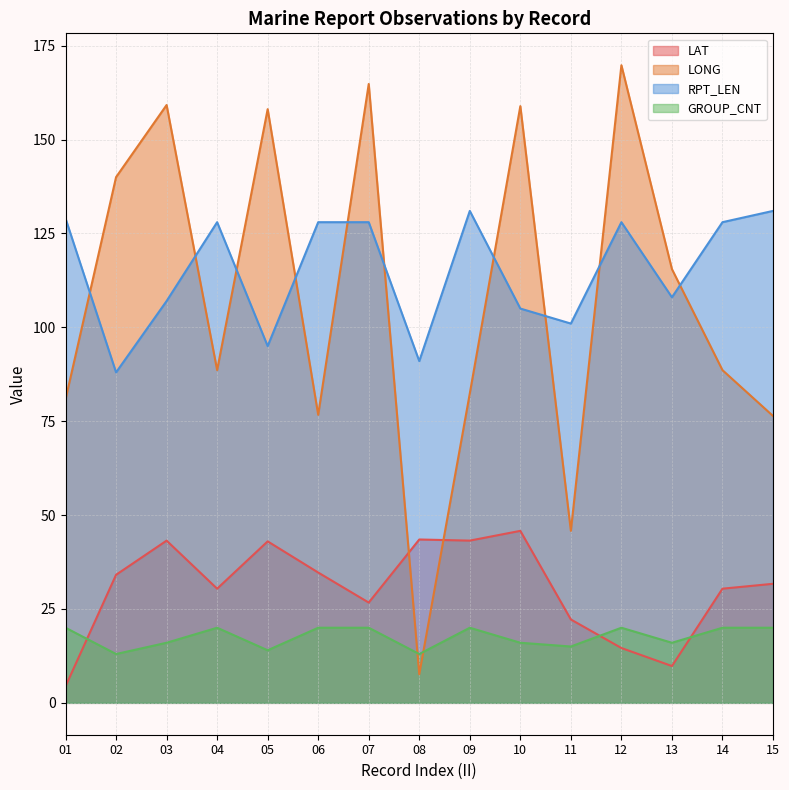

In LAT, how many points are higher than both neighbors (excluding endpoints)?

4